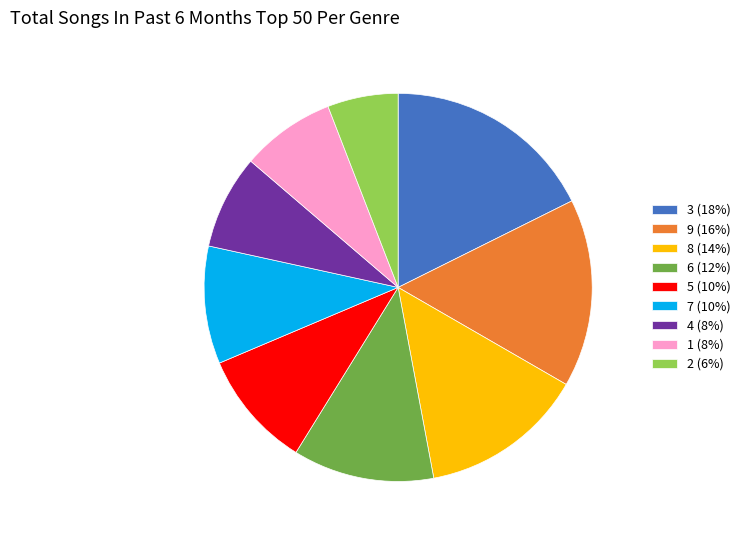

How many segments does this pie chart have?

9